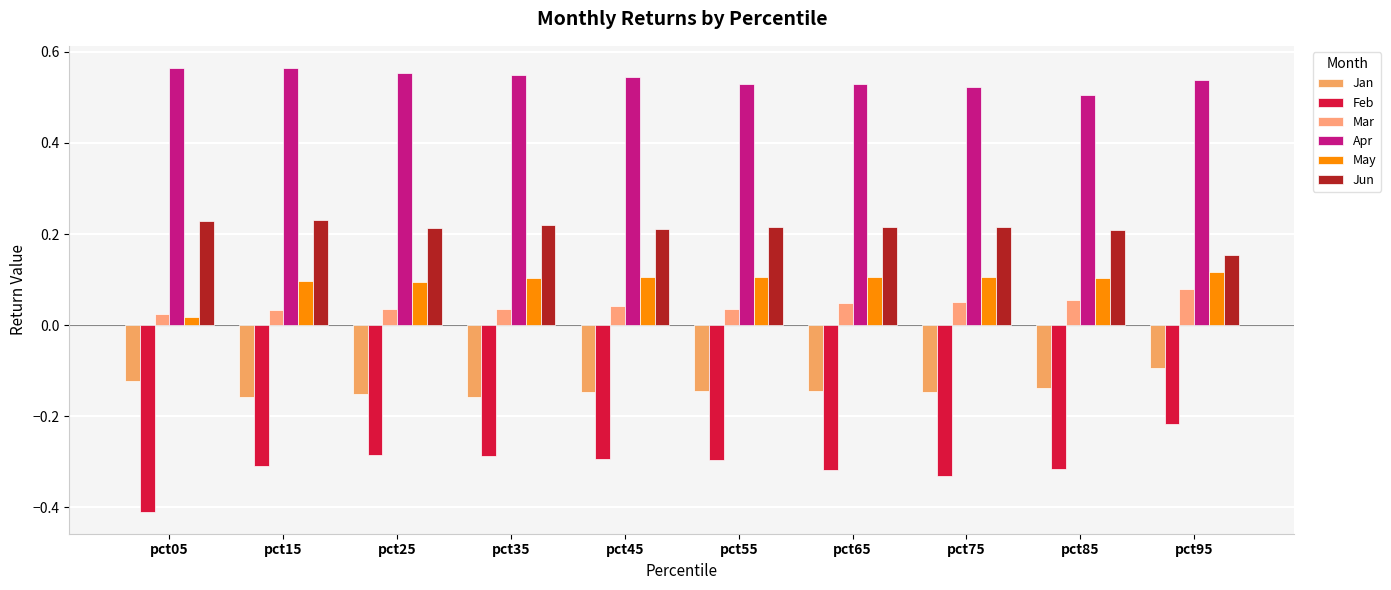

Which series has the largest total across all categories?

Apr